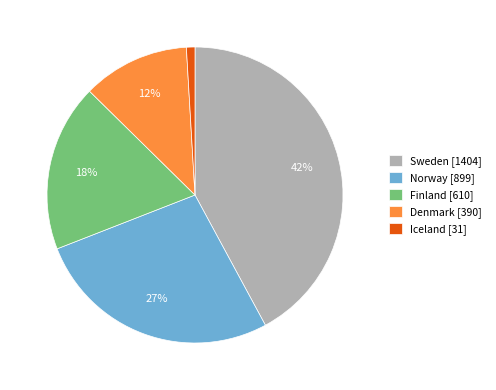

To the nearest percent, what is the average slice percentage?

20%